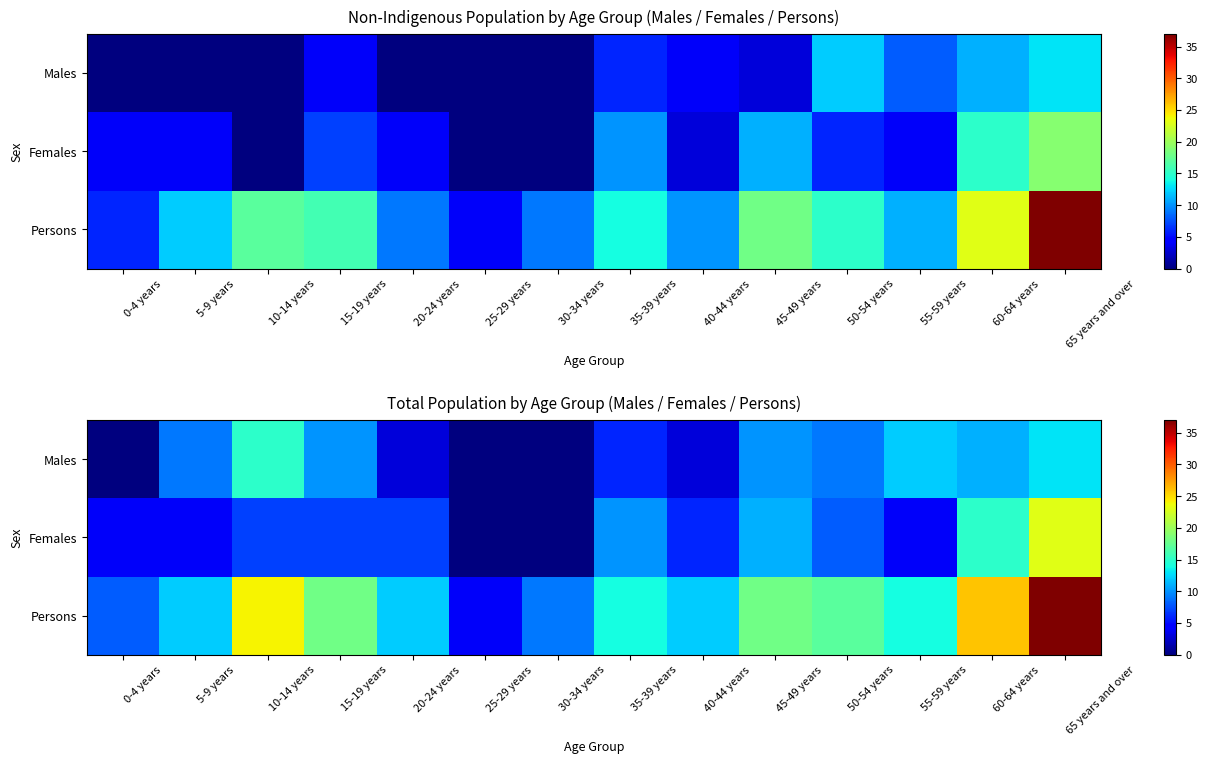

Is the value of Males at 10-14 years greater than the value of Females at 65 years and over?

No